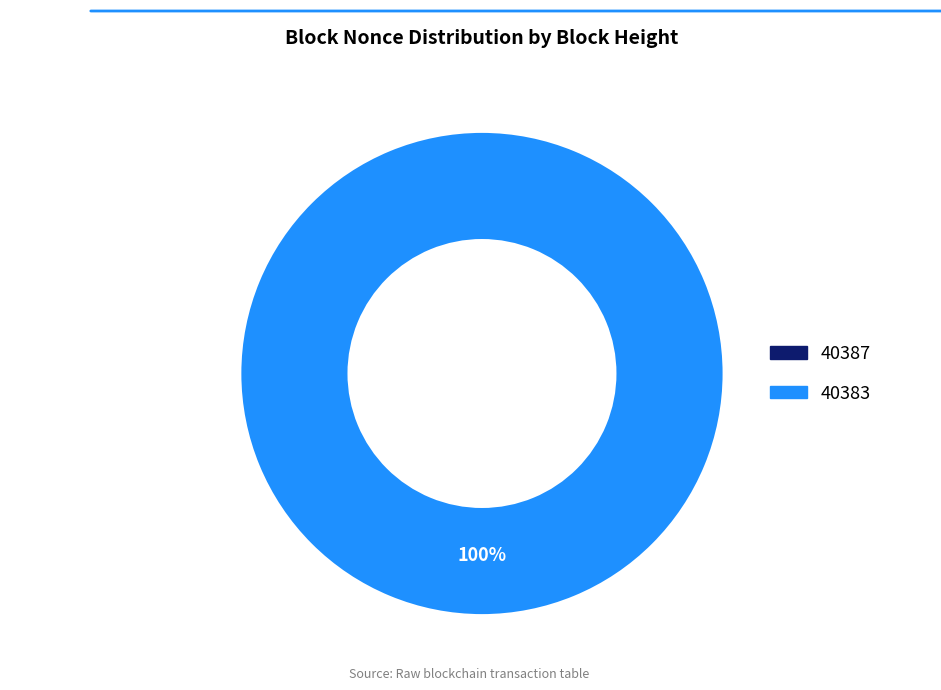

To the nearest percent, what is the difference between the largest and smallest slice percentages?

100%